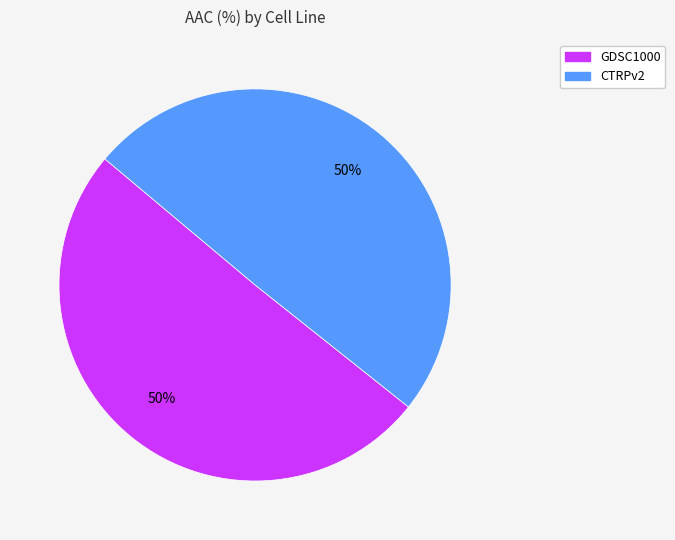

True or false: CTRPv2 accounts for 63% of the total.

False